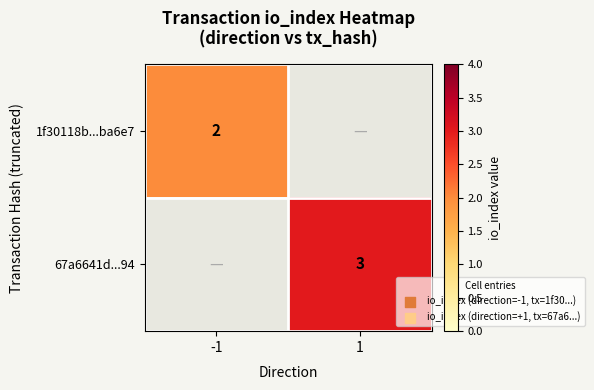

The 67a6641d...94 series shows 3 at 1. True or false?

True